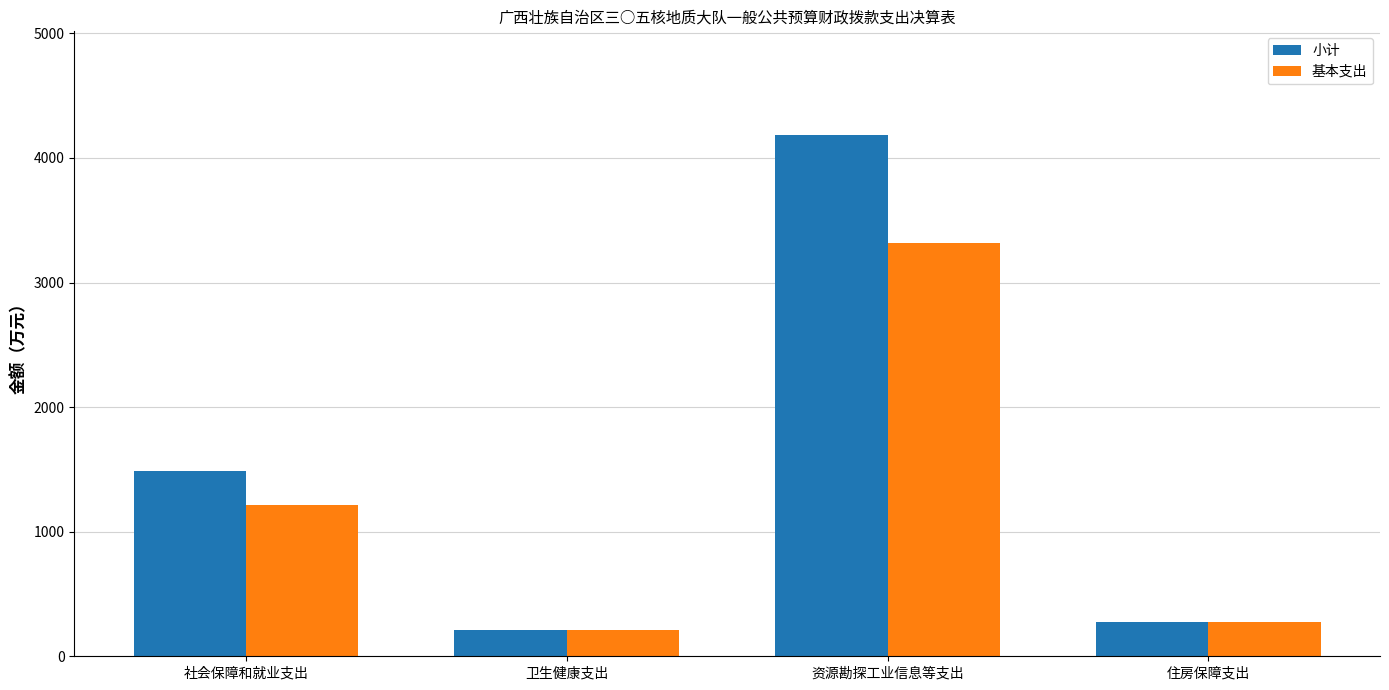

What is the difference between the maximum and minimum values in the 基本支出 series?

3109.0